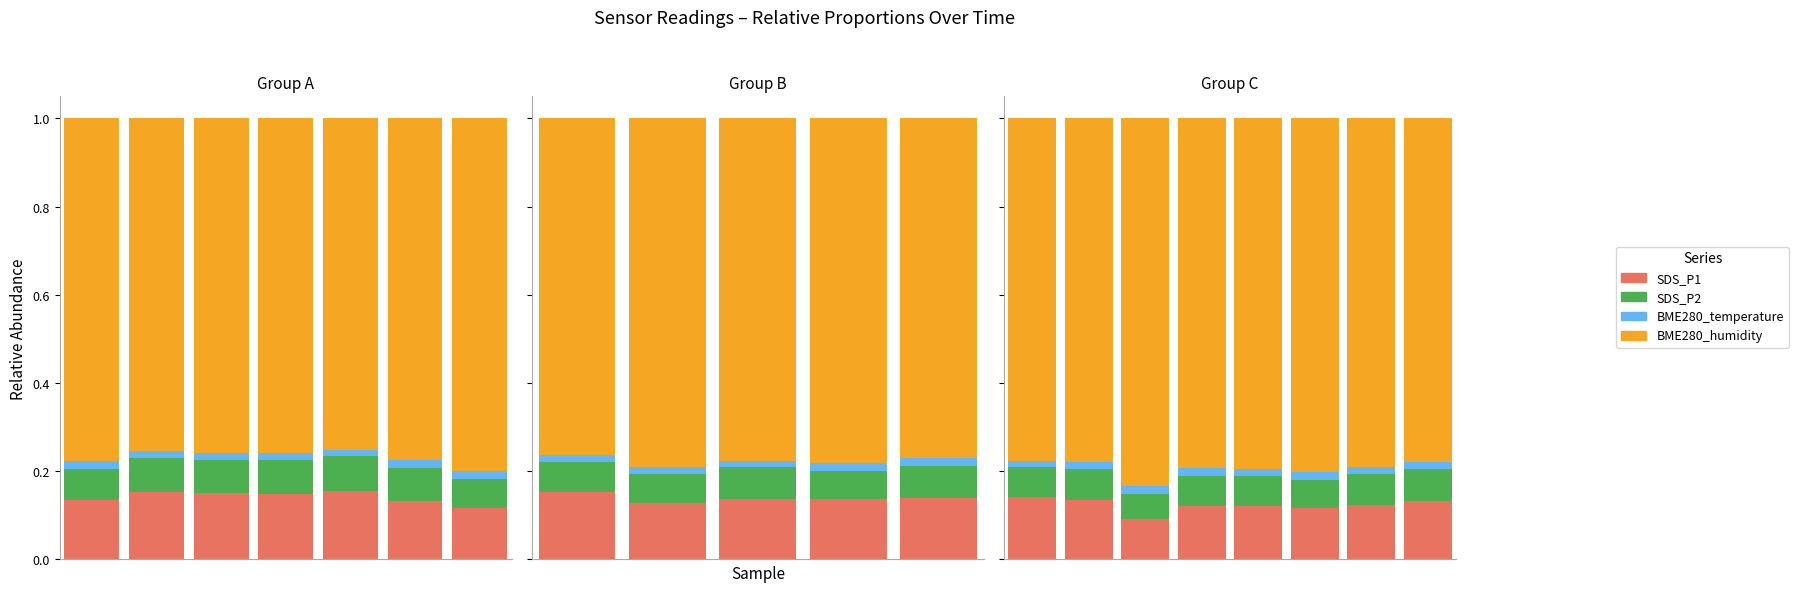

What is the value of the BME280_humidity bar at the 1st from the left?

0.8